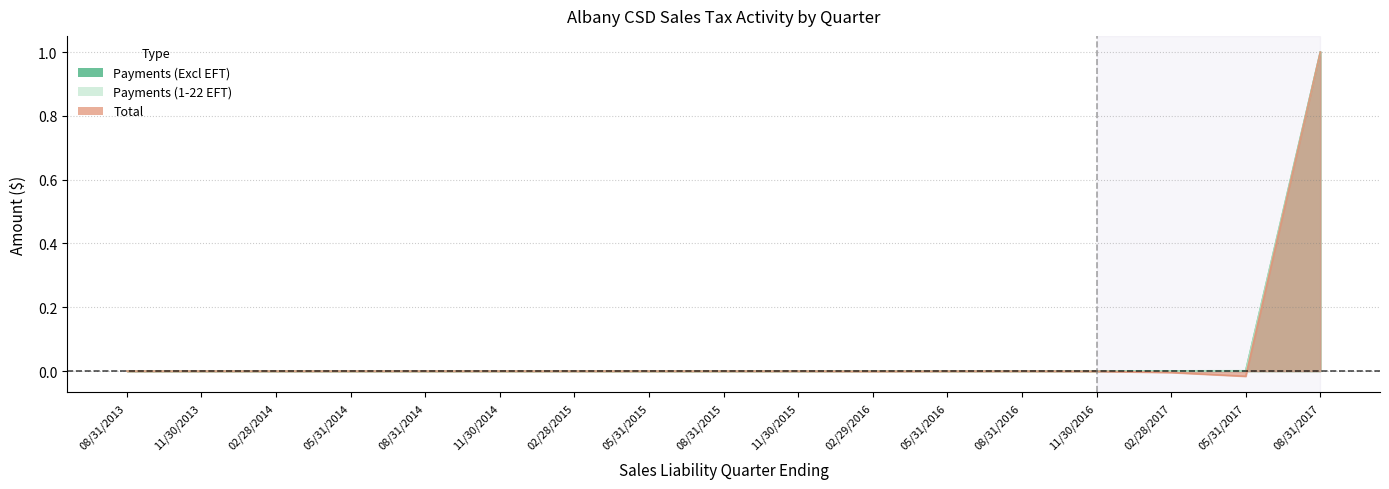

How many values in Payments (Excl EFT) are above zero?

16